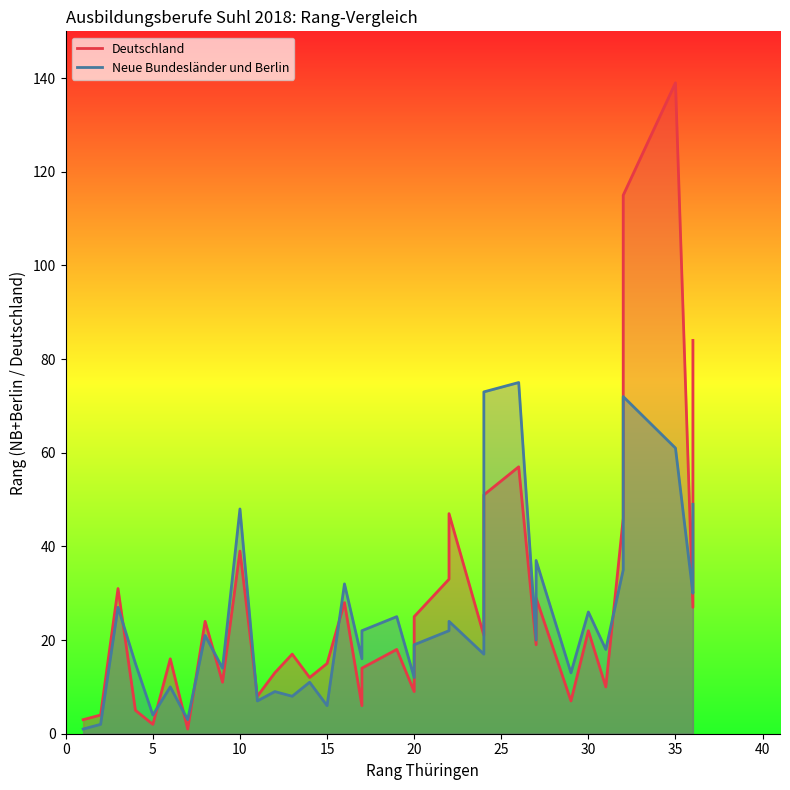

How many data points does each series have?

38